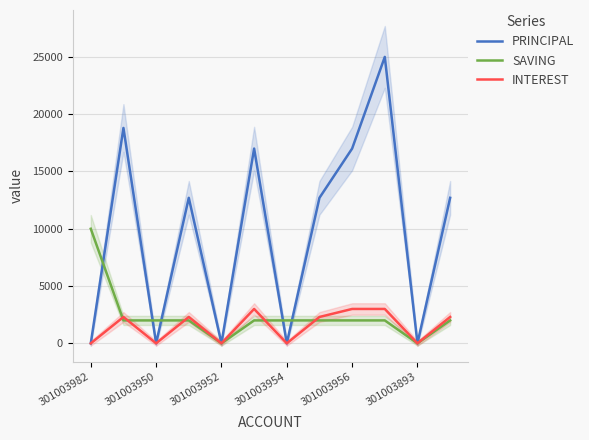

What is the difference between the highest and lowest values at 9?

23000